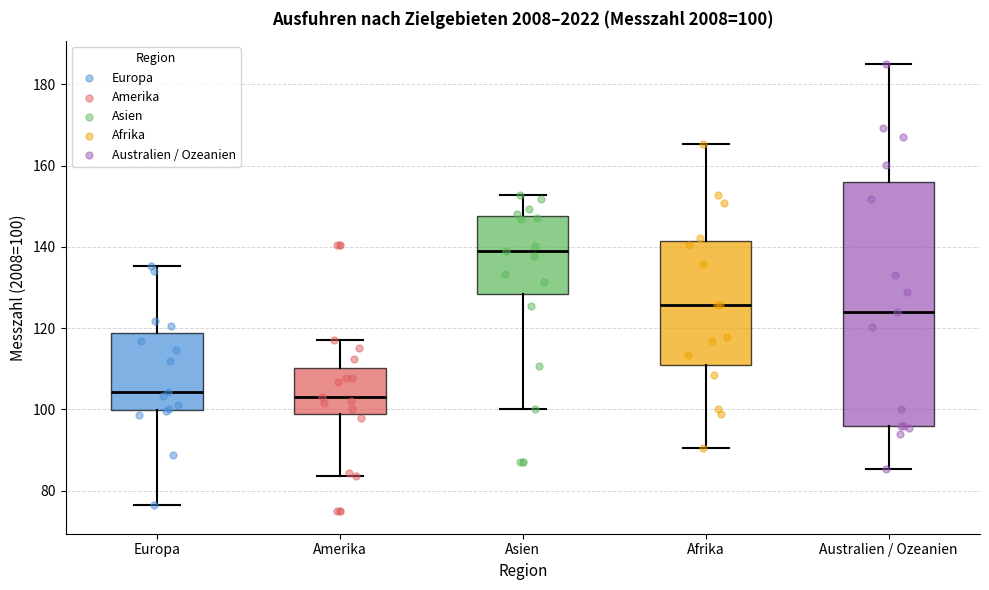

Which box is the tallest, from its lower edge to its upper edge?

Australien / Ozeanien